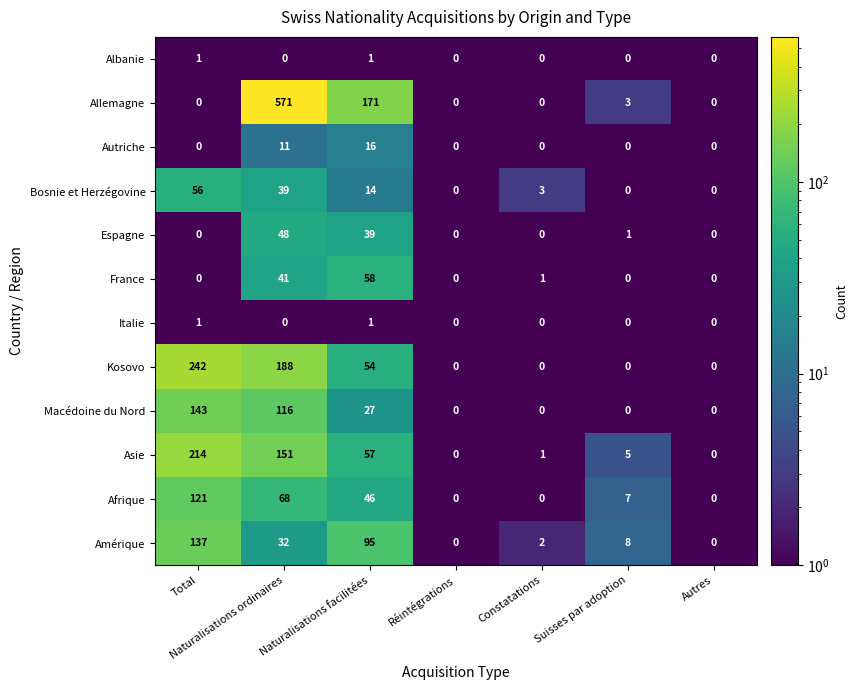

What is the difference between the second highest and minimum values in the Macédoine du Nord series?

116